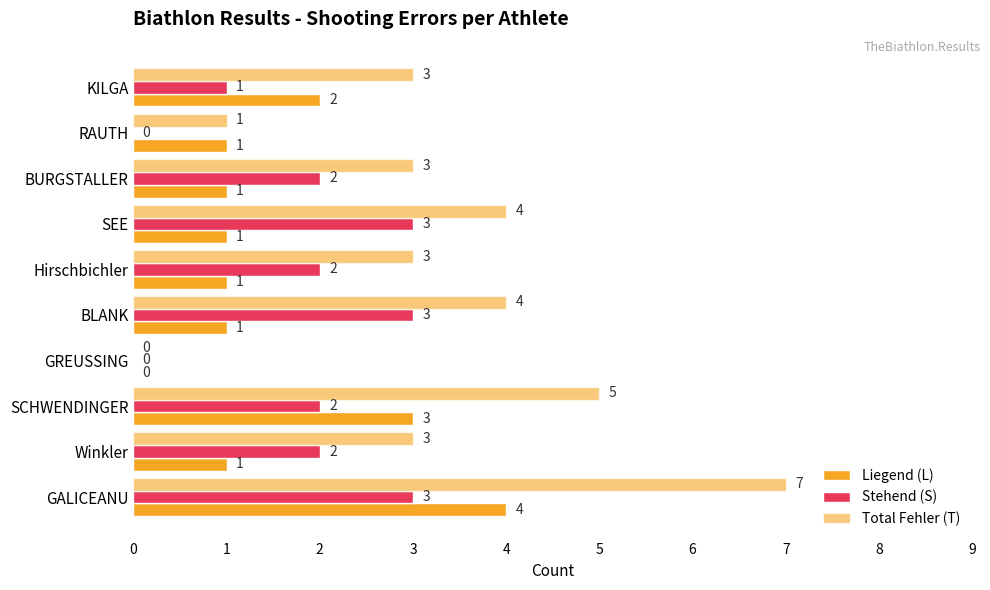

At how many categories does at least one series exceed 2?

8